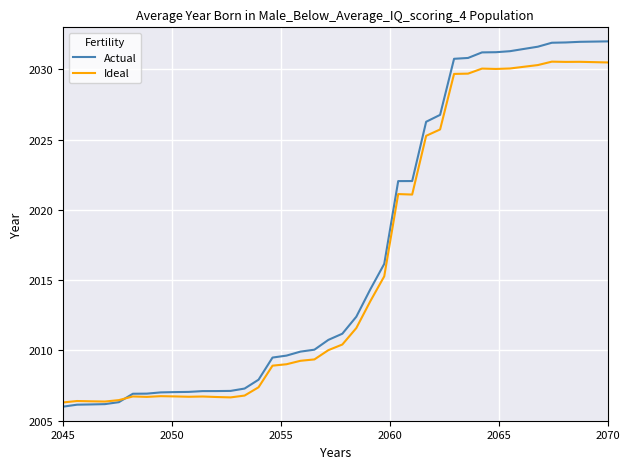

Which series has the largest range (max minus min)?

Actual